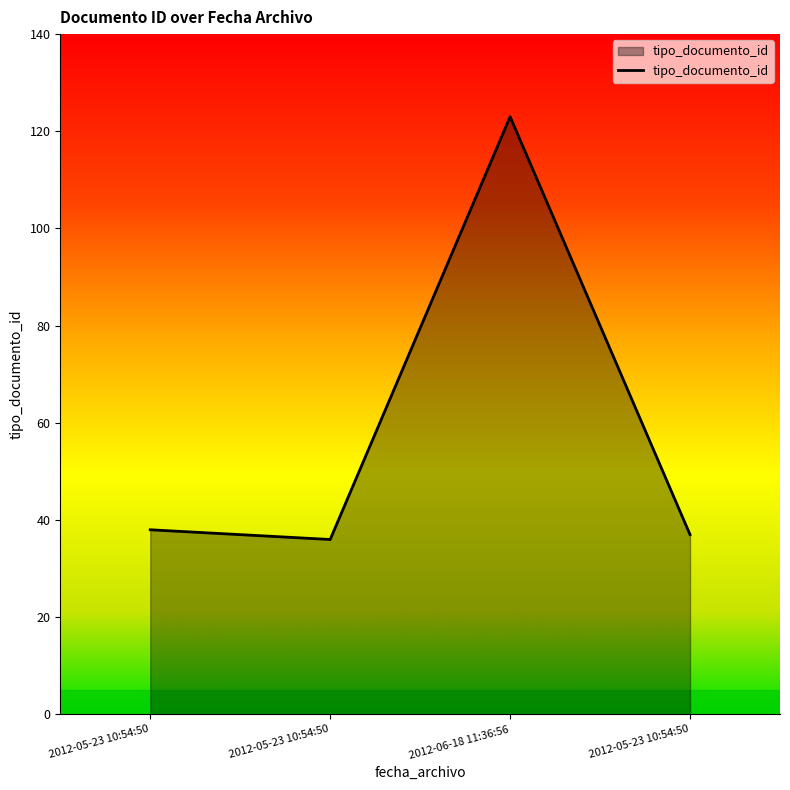

True or false: the data shows 123 at 2012-06-18 11:36:56.

True